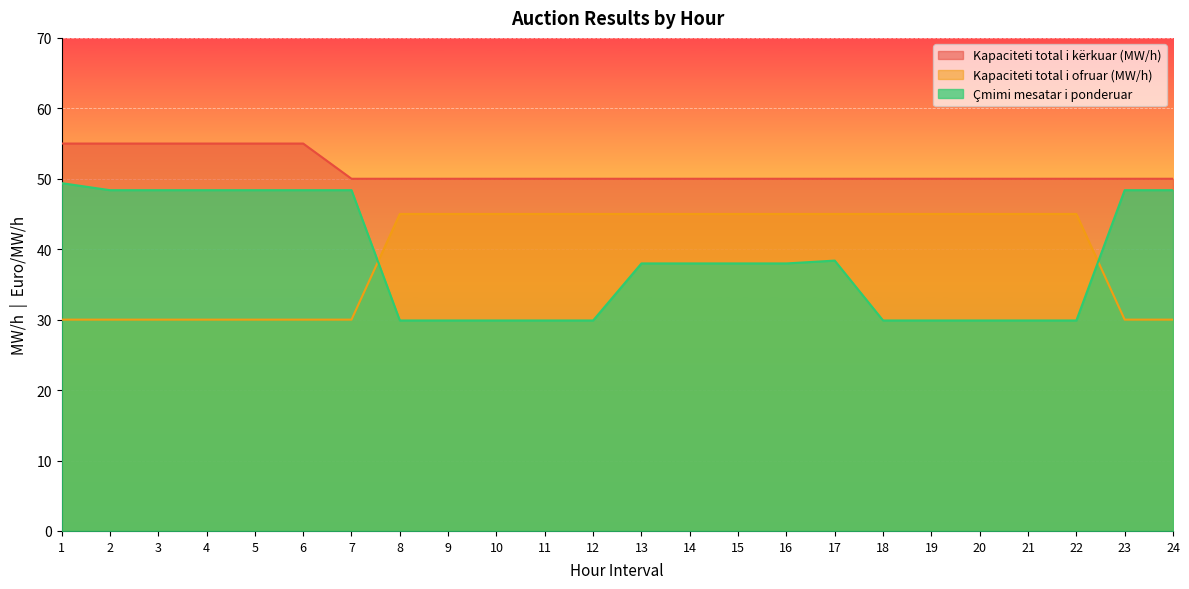

Reading right to left, what are all the values shown in this chart?

Kapaciteti total i kërkuar (MW/h): 50.0	50.0	50.0	50.0	50.0	50.0	50.0	50.0	50.0	50.0	50.0	50.0	50.0	50.0	50.0	50.0	50.0	50.0	55.0	55.0	55.0	55.0	55.0	55.0
Kapaciteti total i ofruar (MW/h): 30.0	30.0	45.0	45.0	45.0	45.0	45.0	45.0	45.0	45.0	45.0	45.0	45.0	45.0	45.0	45.0	45.0	30.0	30.0	30.0	30.0	30.0	30.0	30.0
Çmimi mesatar i ponderuar: 48.4	48.4	29.9	29.9	29.9	29.9	29.9	38.4	38.0	38.0	38.0	38.0	29.9	29.9	29.9	29.9	29.9	48.4	48.4	48.4	48.4	48.4	48.4	49.4